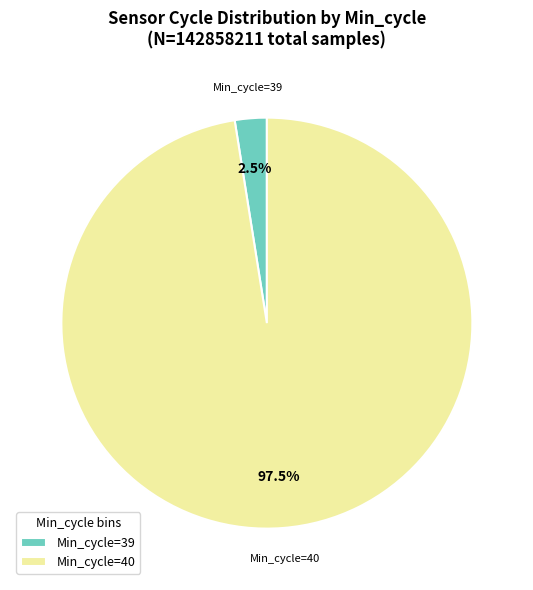

What is the smallest slice in the pie chart?

Min_cycle=39